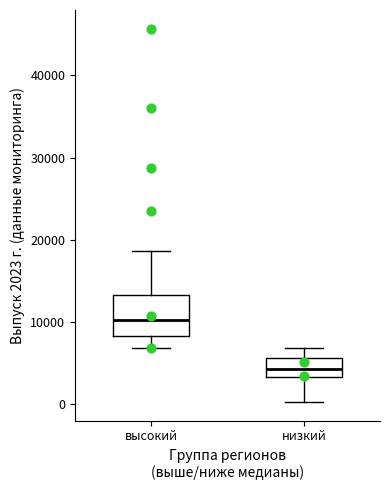

Where does the median line of the box for низкий sit on the y-axis? The values are not printed on the chart, so give them approximately, as read against the axis.

4000